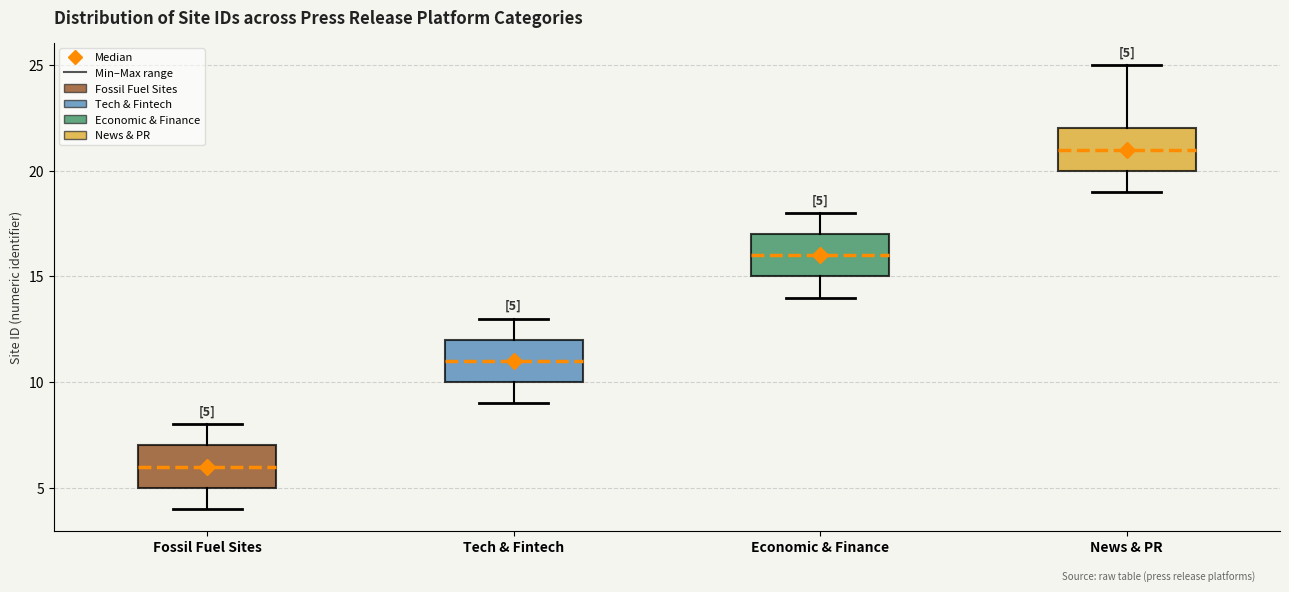

Which box's median line is the highest?

News & PR